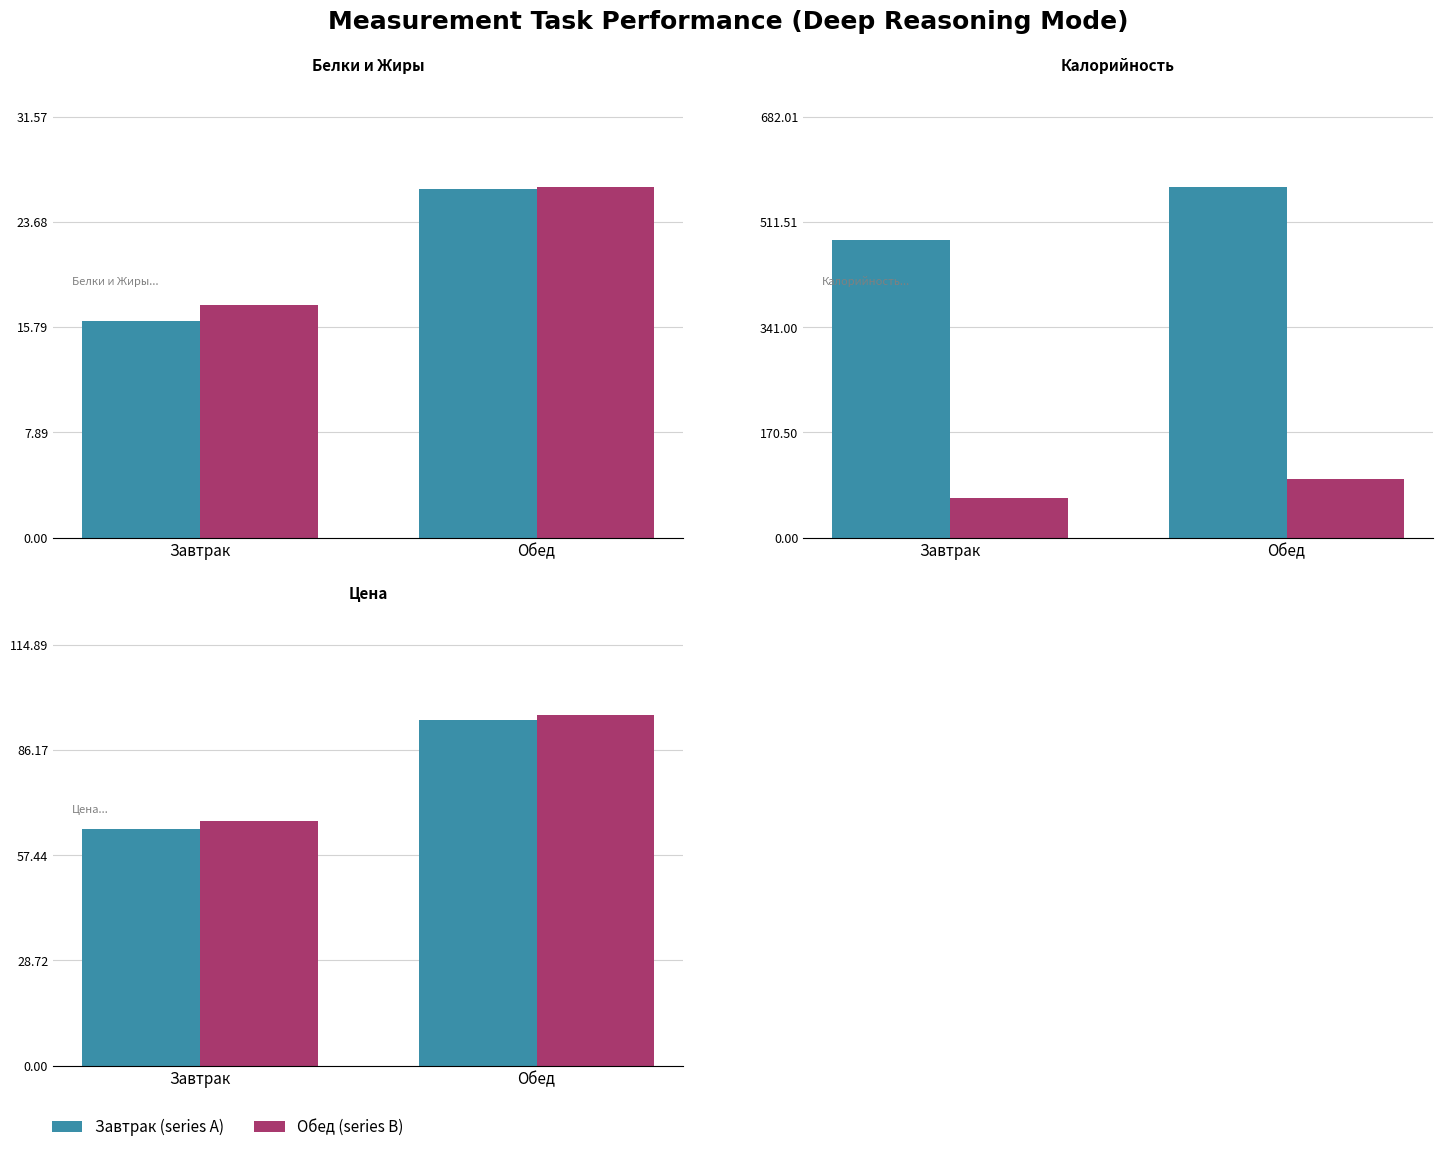

Between Завтрак and Обед, which series saw the biggest shift?

Калорийность